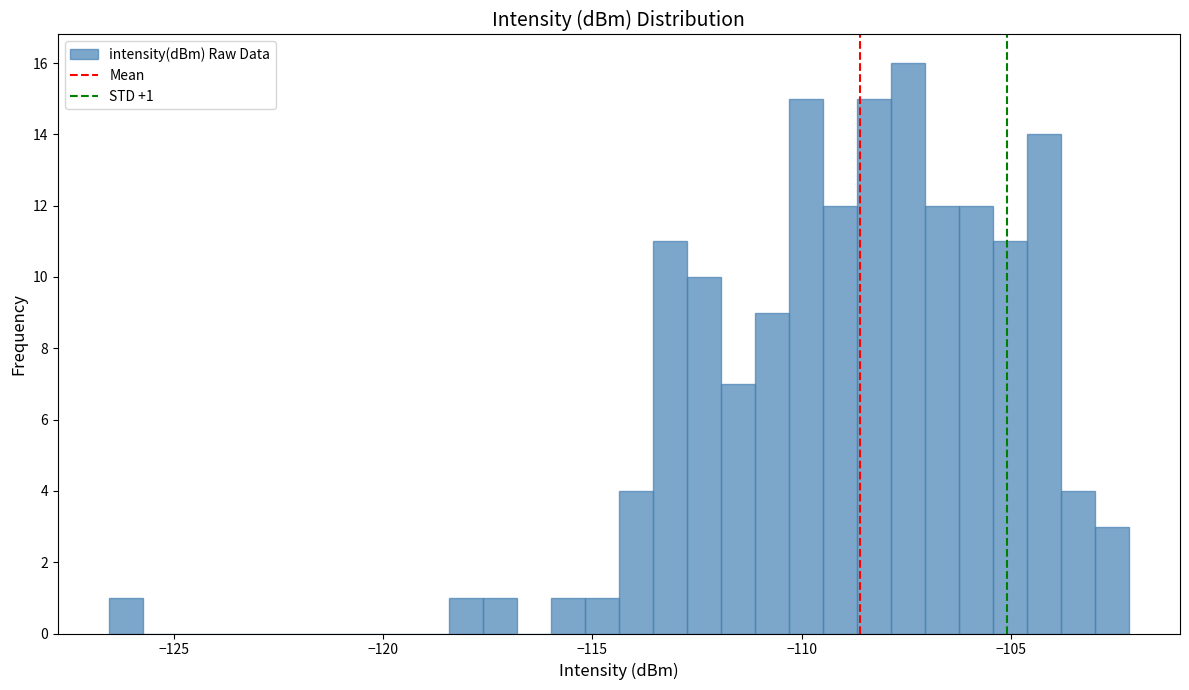

Around what value on the x-axis is the tallest bar? Give the approximate position of its centre, as read against the axis.

-107.5